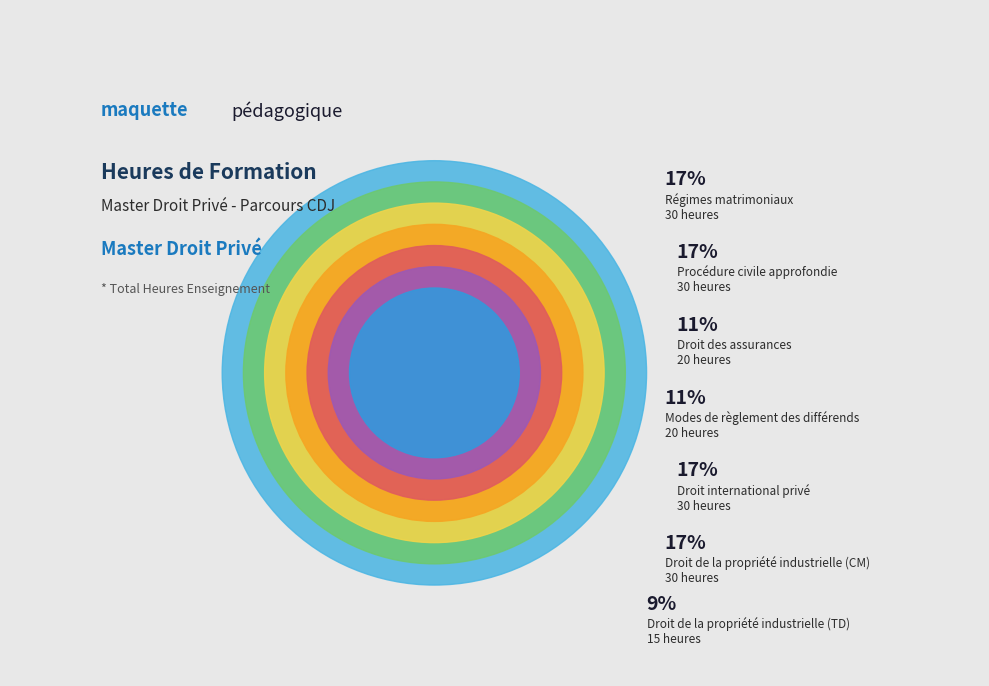

Which slice is the largest?

Régimes matrimoniaux